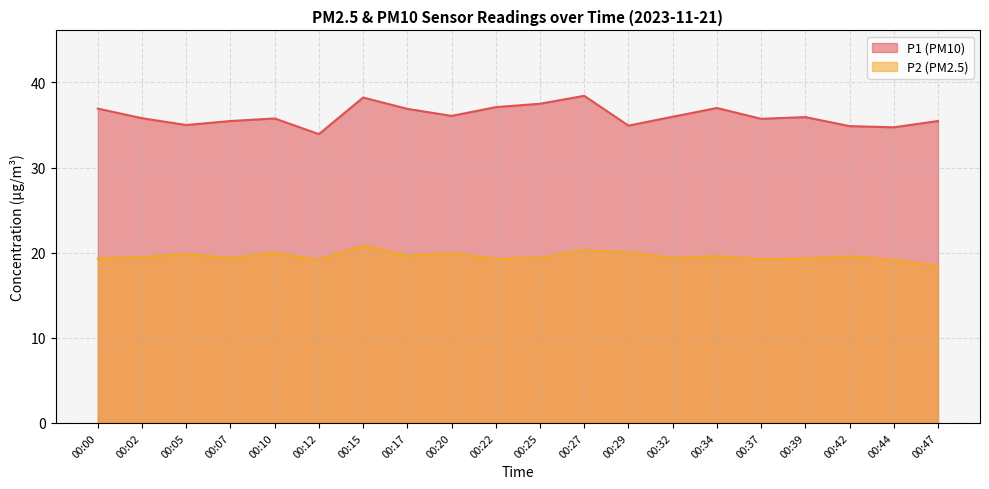

Reading right to left, extract all data points from this chart.

P1: 00:47=35.5	00:44=34.7	00:42=34.9	00:39=35.9	00:37=35.7	00:34=37.0	00:32=36.0	00:29=34.9	00:27=38.4	00:25=37.5	00:22=37.1	00:20=36.1	00:17=36.9	00:15=38.2	00:12=33.9	00:10=35.8	00:07=35.5	00:05=35.0	00:02=35.8	00:00=36.9
P2: 00:47=18.4	00:44=19.1	00:42=19.6	00:39=19.3	00:37=19.2	00:34=19.6	00:32=19.4	00:29=20.0	00:27=20.3	00:25=19.4	00:22=19.3	00:20=20.0	00:17=19.6	00:15=20.8	00:12=19.2	00:10=20.0	00:07=19.4	00:05=19.8	00:02=19.5	00:00=19.3